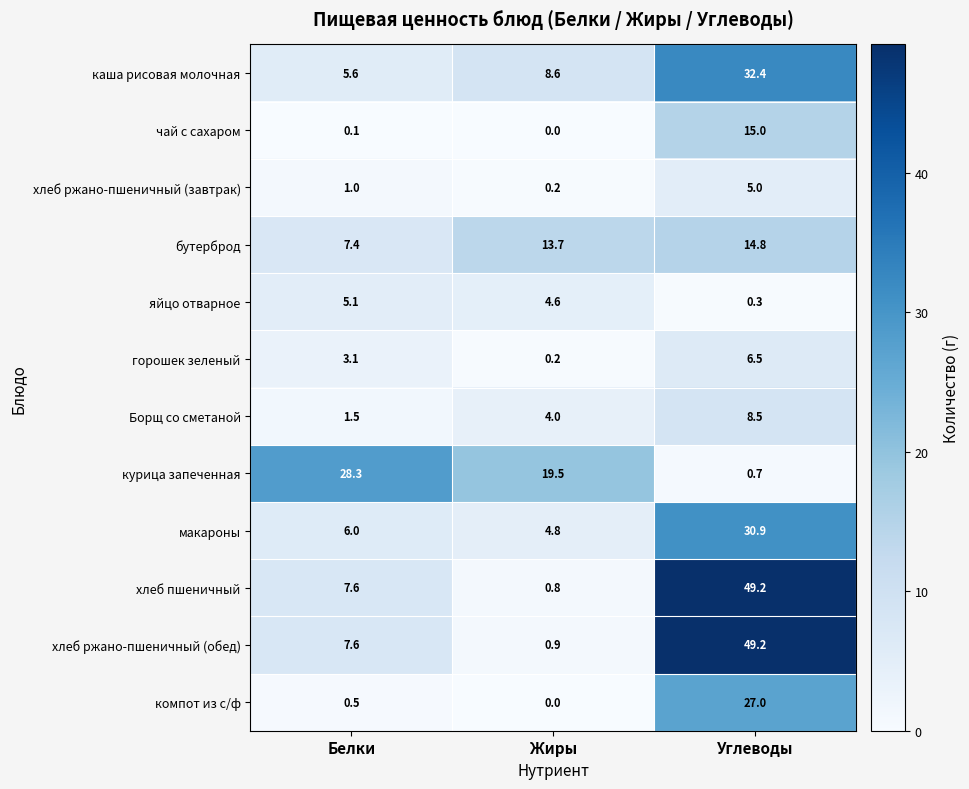

Which series has the largest range (max minus min)?

хлеб пшеничный